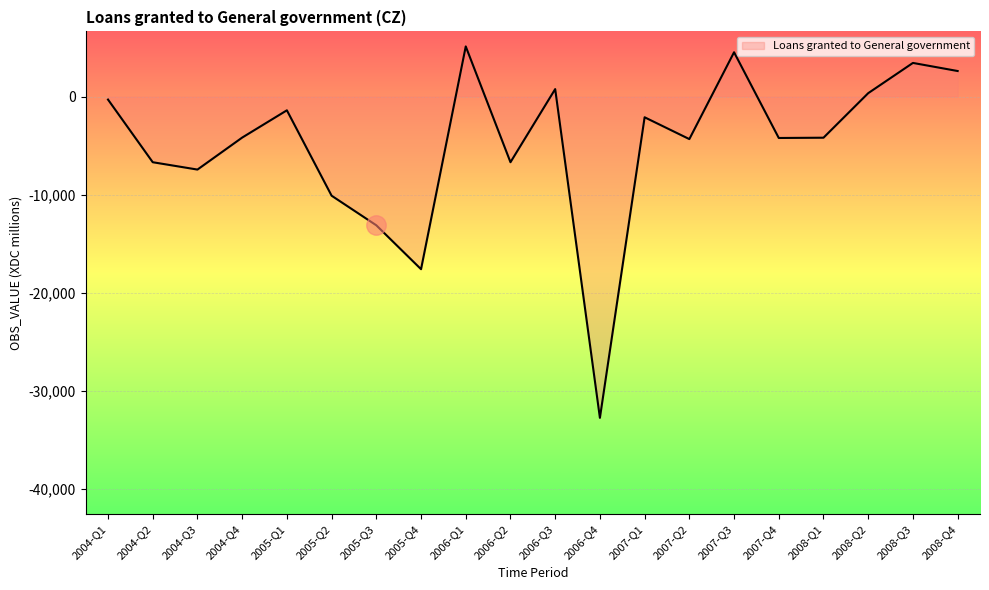

Which category has the lowest value across all series?

2006-Q4